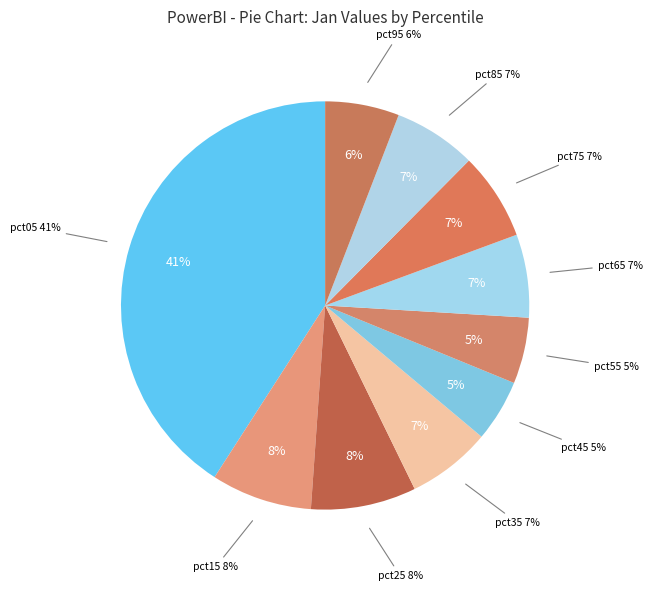

What percentage do pct25 and pct95 together represent?

14.2%